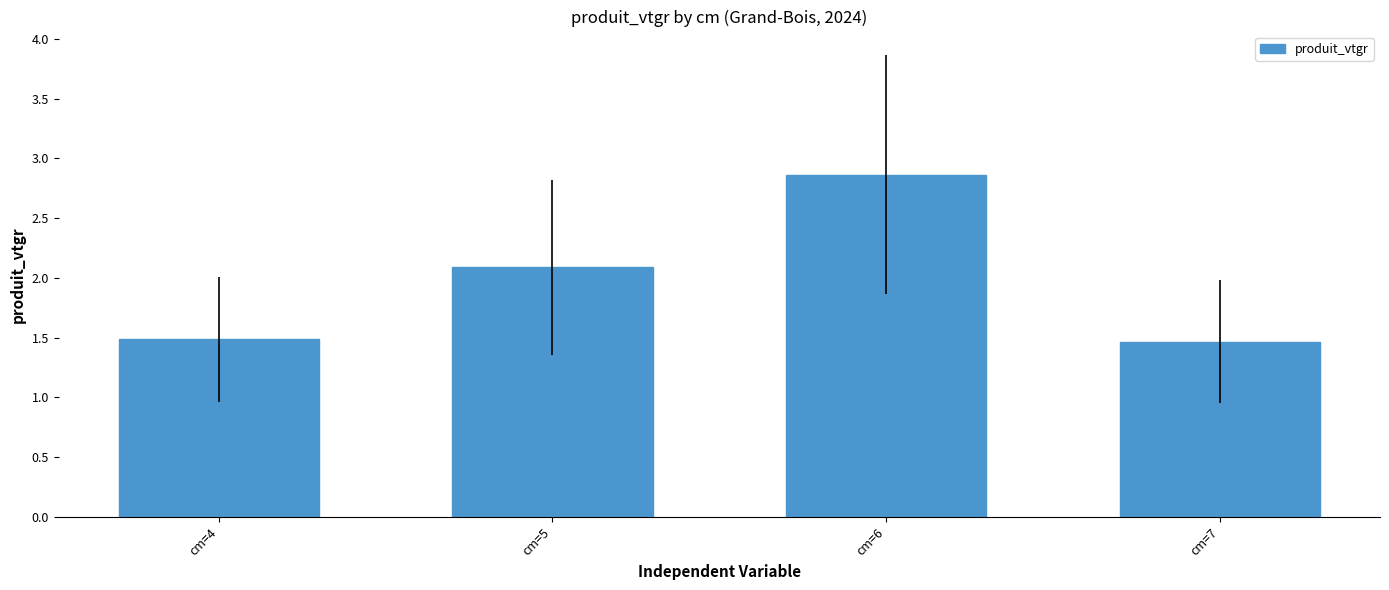

What is the value of the 4th bar from the left?

1.5